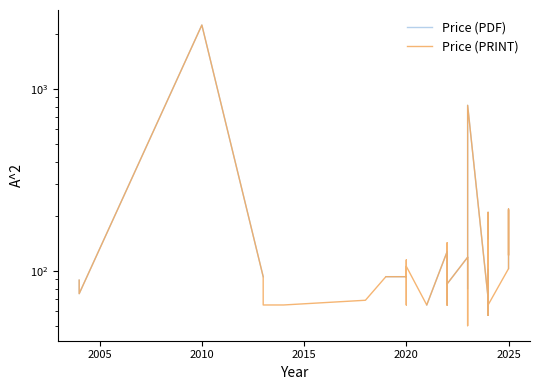

Which series has the largest total across all categories?

Price (PRINT)